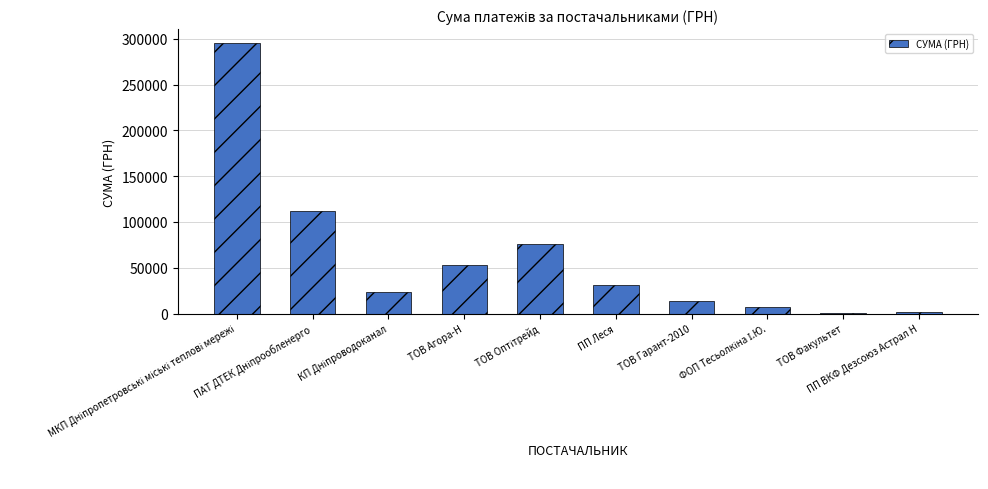

What is the sum of all values?

614481.2